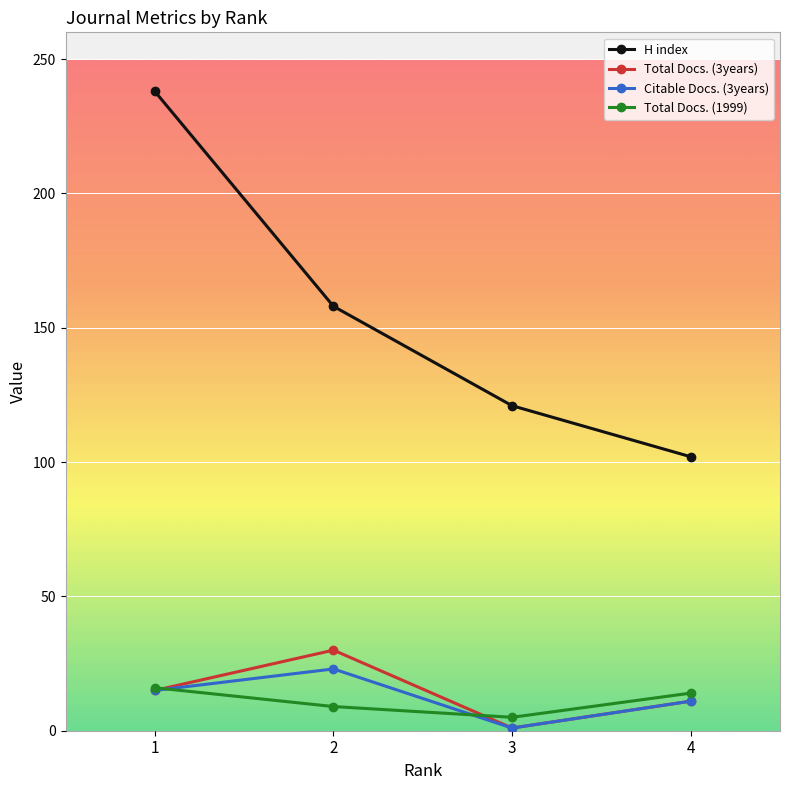

What are all the series names shown in the legend?

H index, Total Docs. (3years), Citable Docs. (3years), Total Docs. (1999)